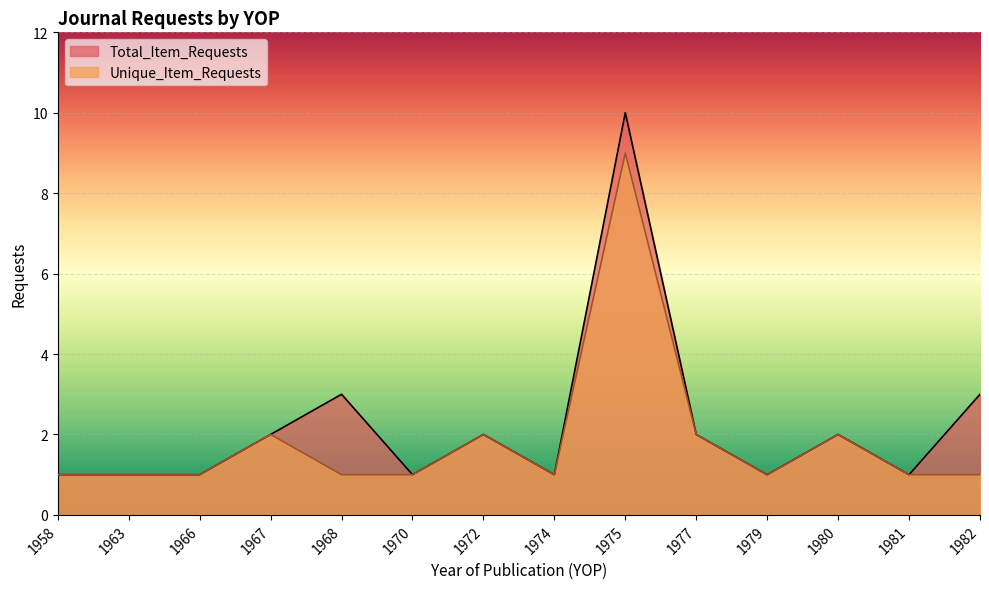

Where is Unique_Item_Requests nearest to the value 5?

1967